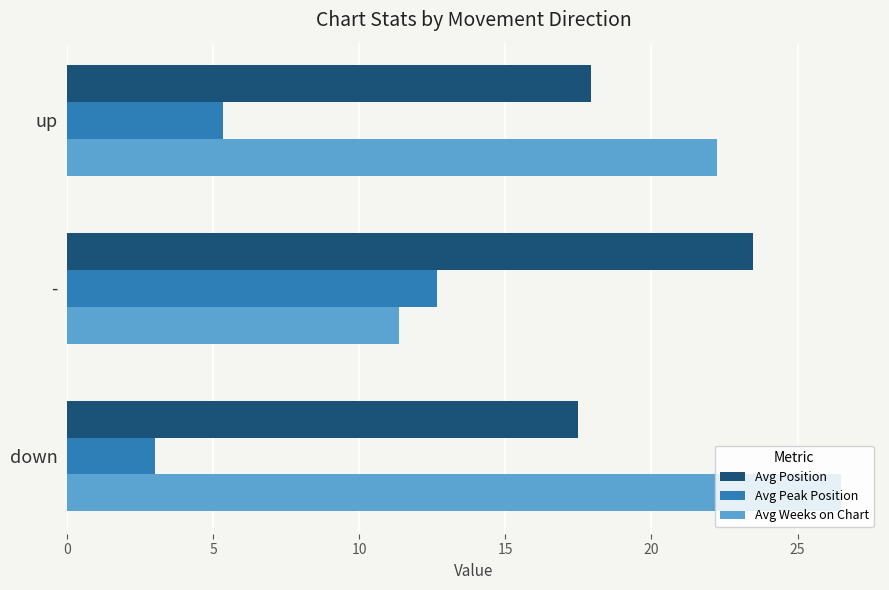

What is the greatest value displayed?

26.5